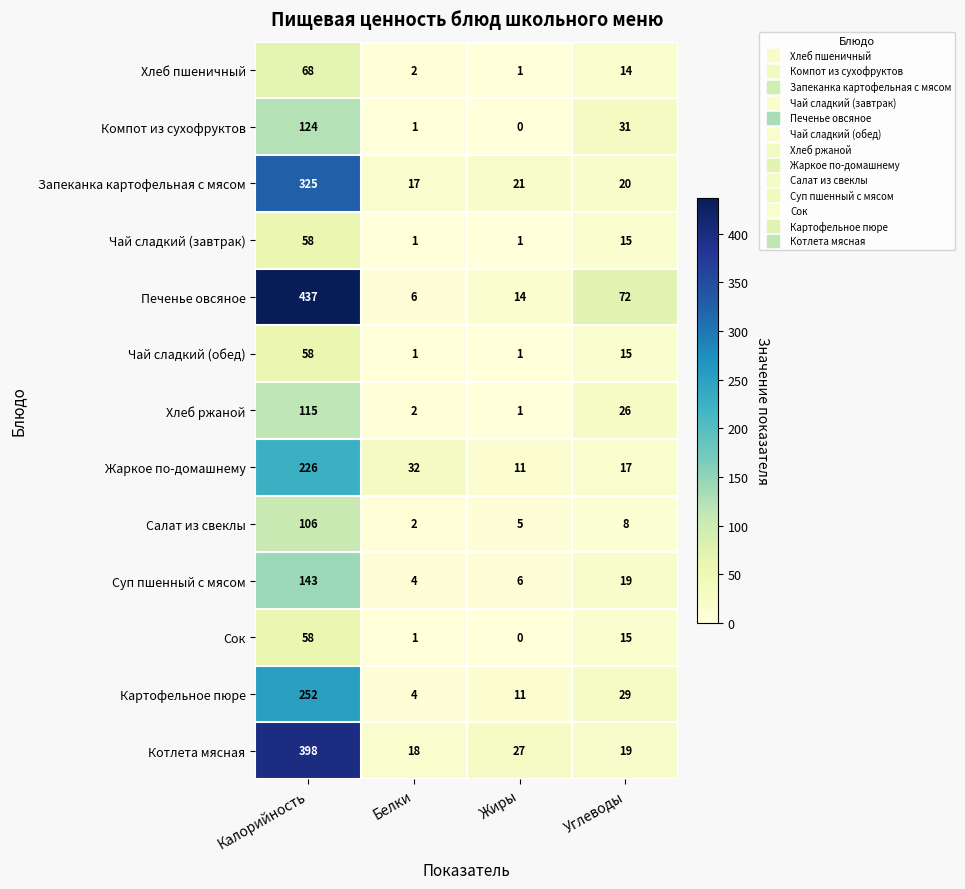

At which category is the sum across all series the highest?

Калорийность